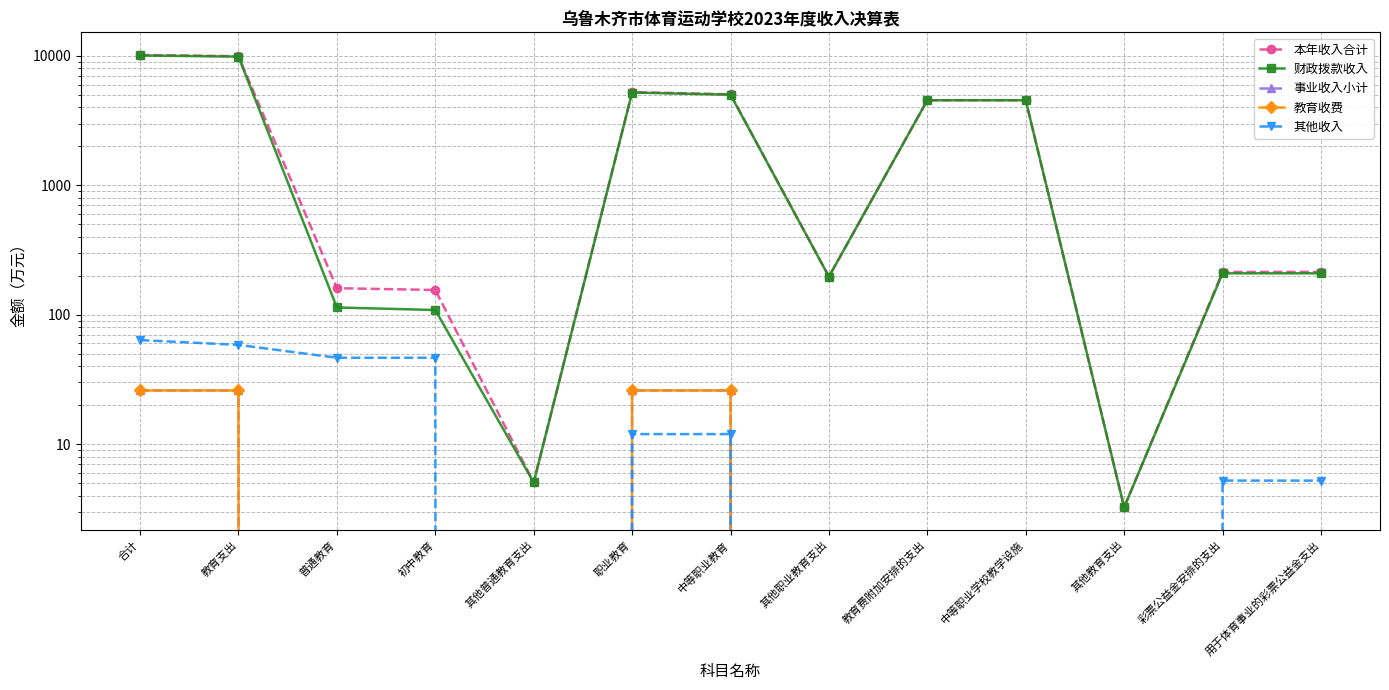

What is the label of the 13th point from the right?

合计